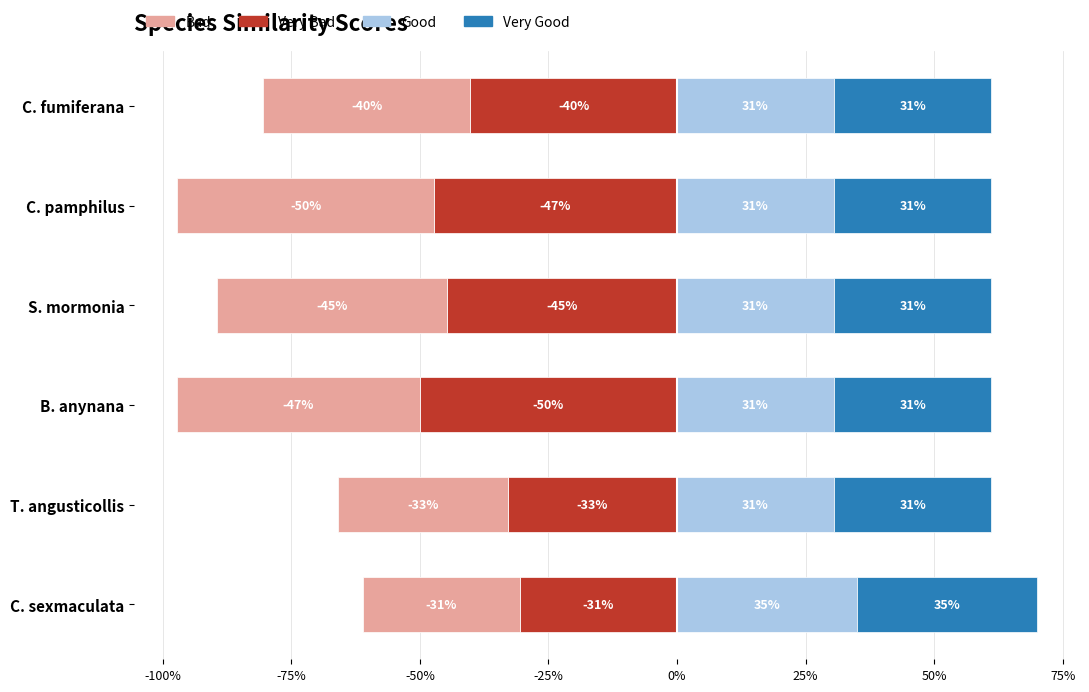

The value of Very Bad at C. pamphilus is -11.3. True or false?

False